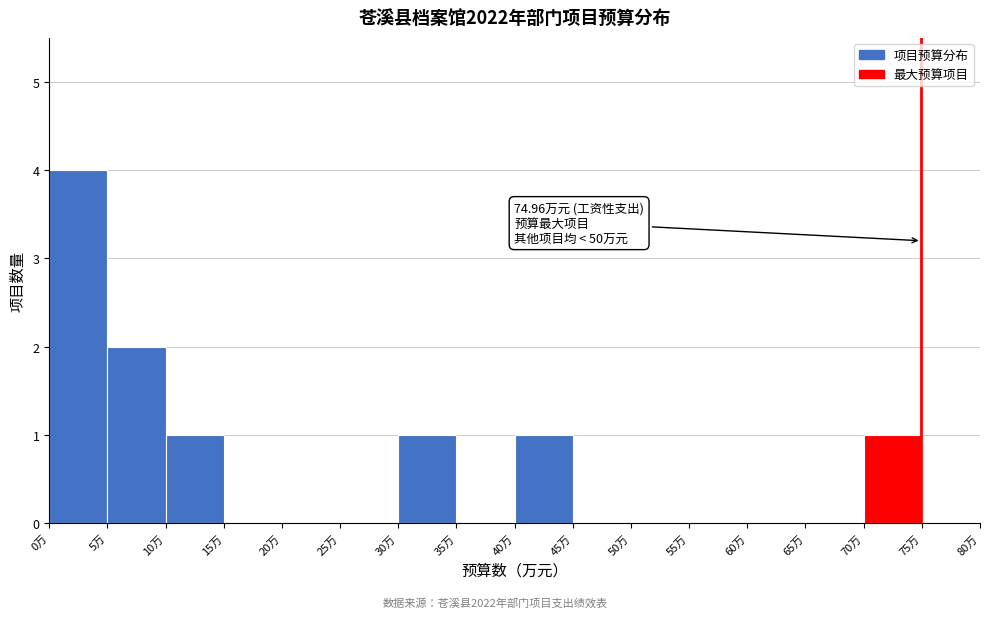

Over which range of the x-axis is the bar tallest?

0 to 5